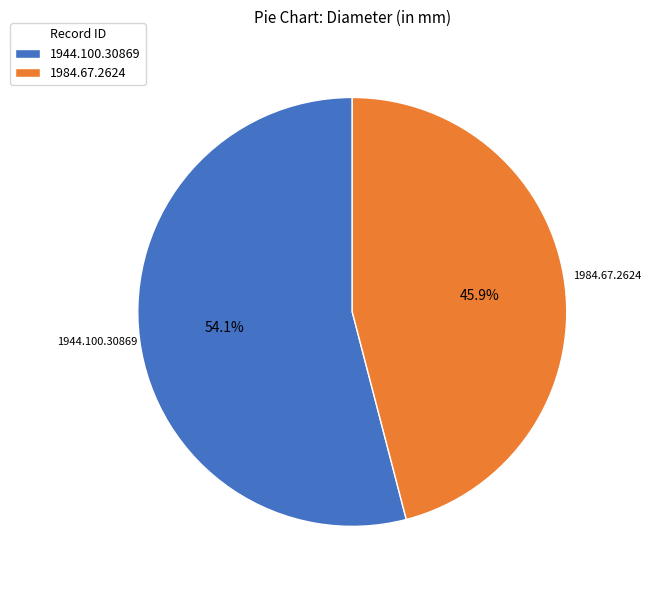

Between 1984.67.2624 and 1944.100.30869, which is larger?

1944.100.30869